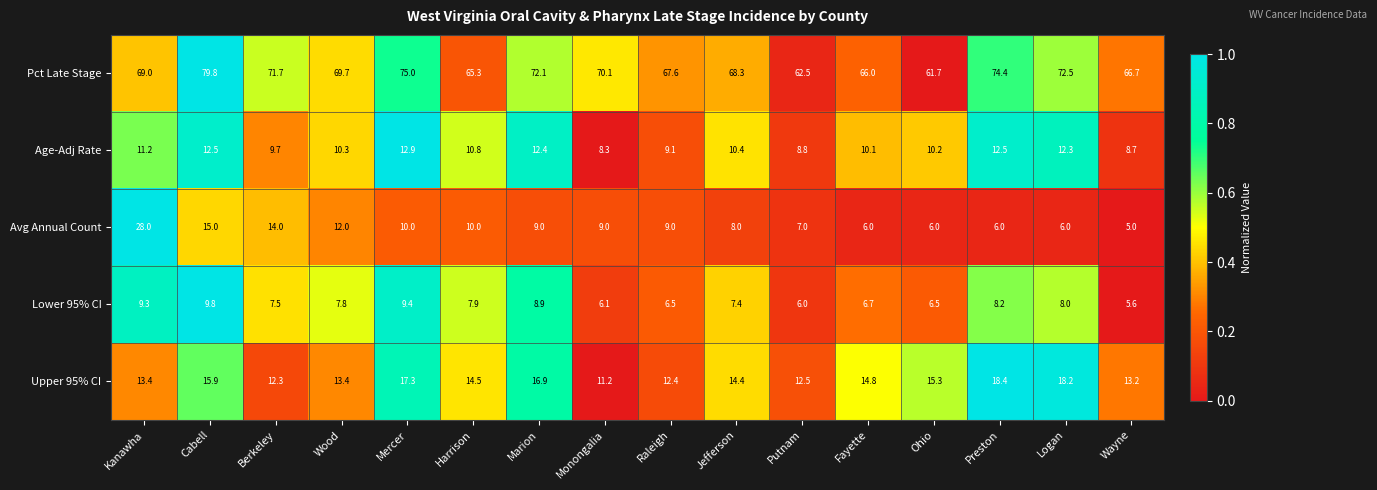

What is the maximum value shown in the chart?

79.8